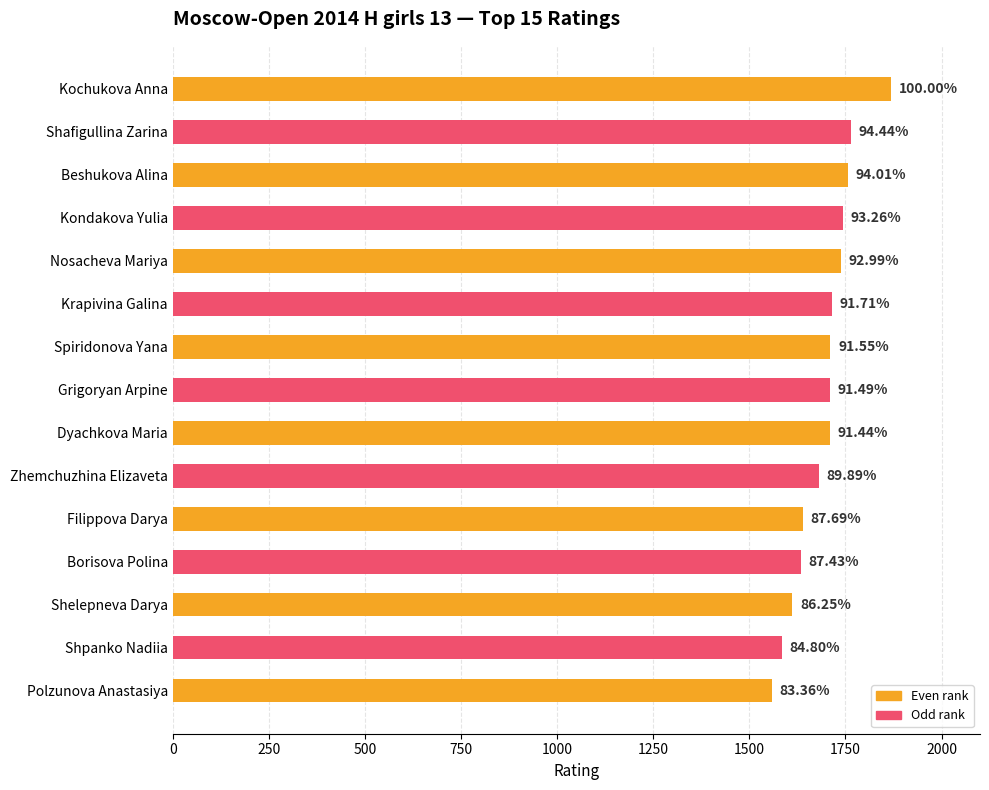

What is the difference between the maximum and second lowest values?

284